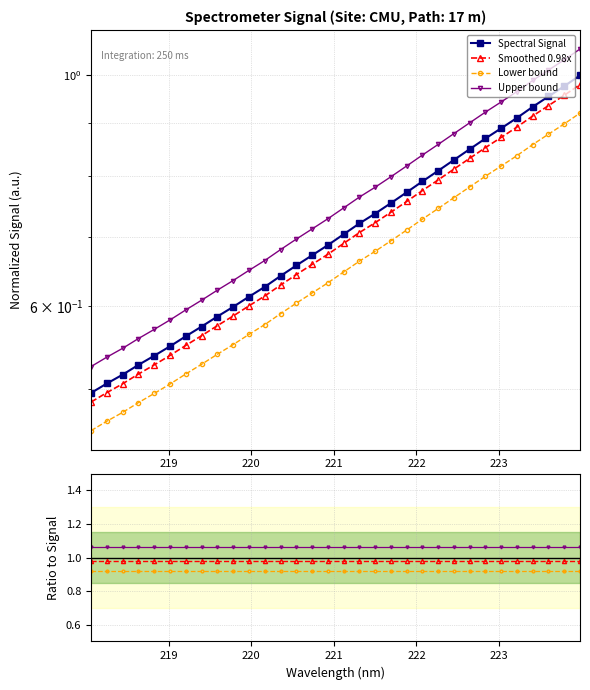

Which category has the highest value across all series?

223.9802